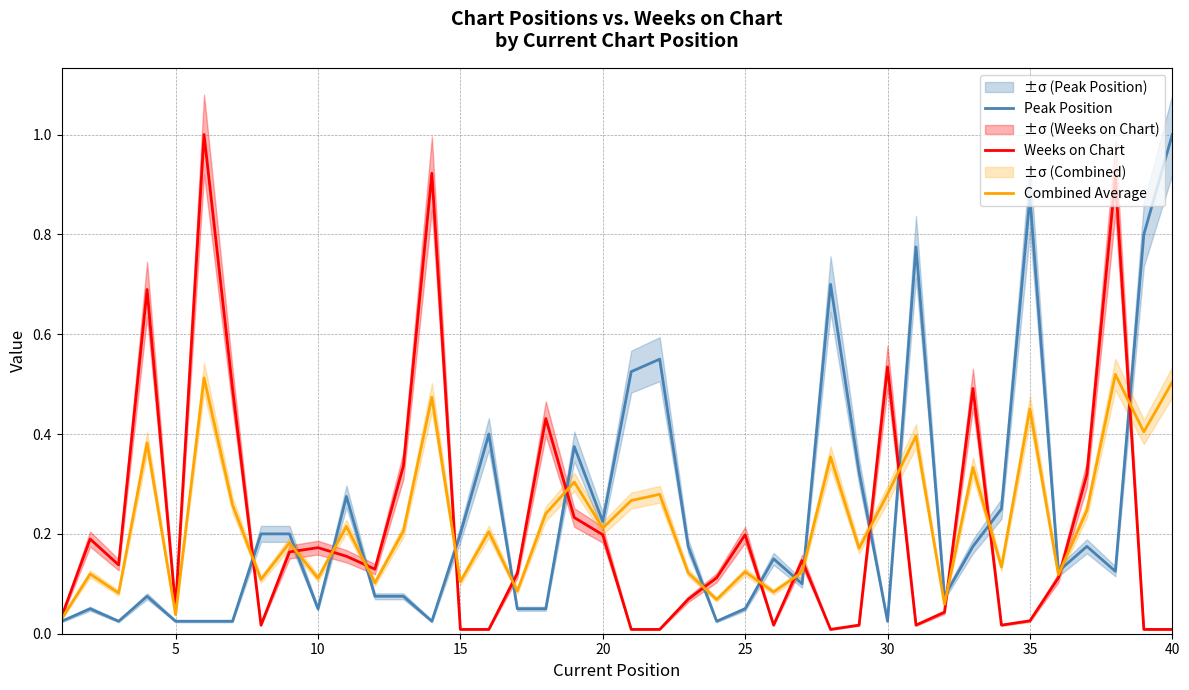

What is the maximum value for Peak Position?

1.0